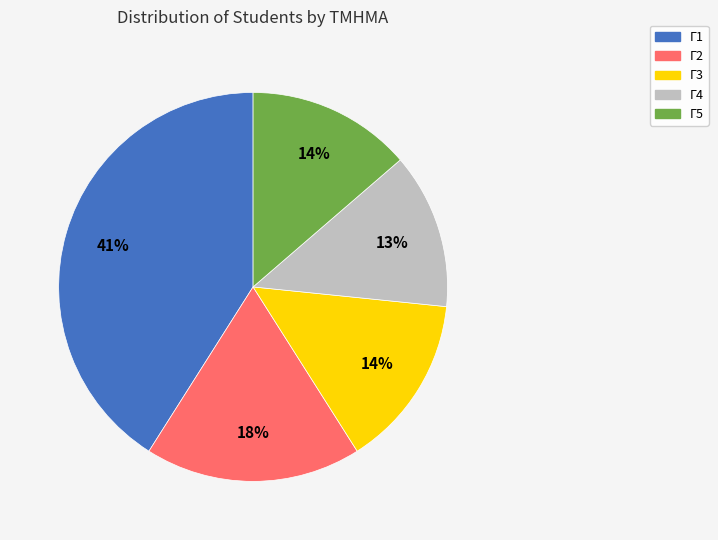

Is there a majority slice in this chart?

No